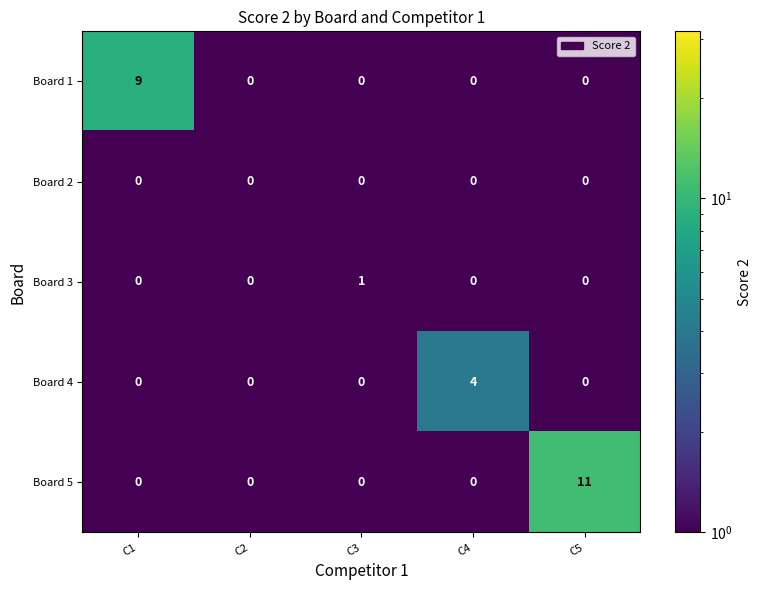

List the series in order of their peak value, lowest first.

Board 2, Board 3, Board 4, Board 1, Board 5